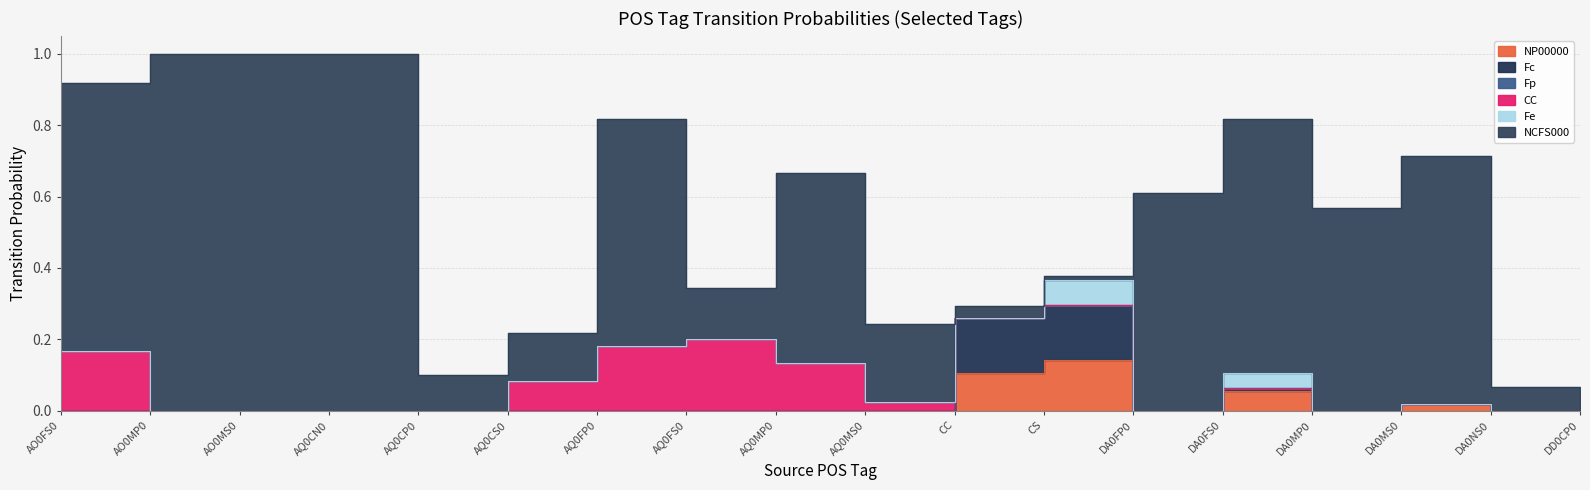

Where is Fp nearest to the value 0?

AO0FS0